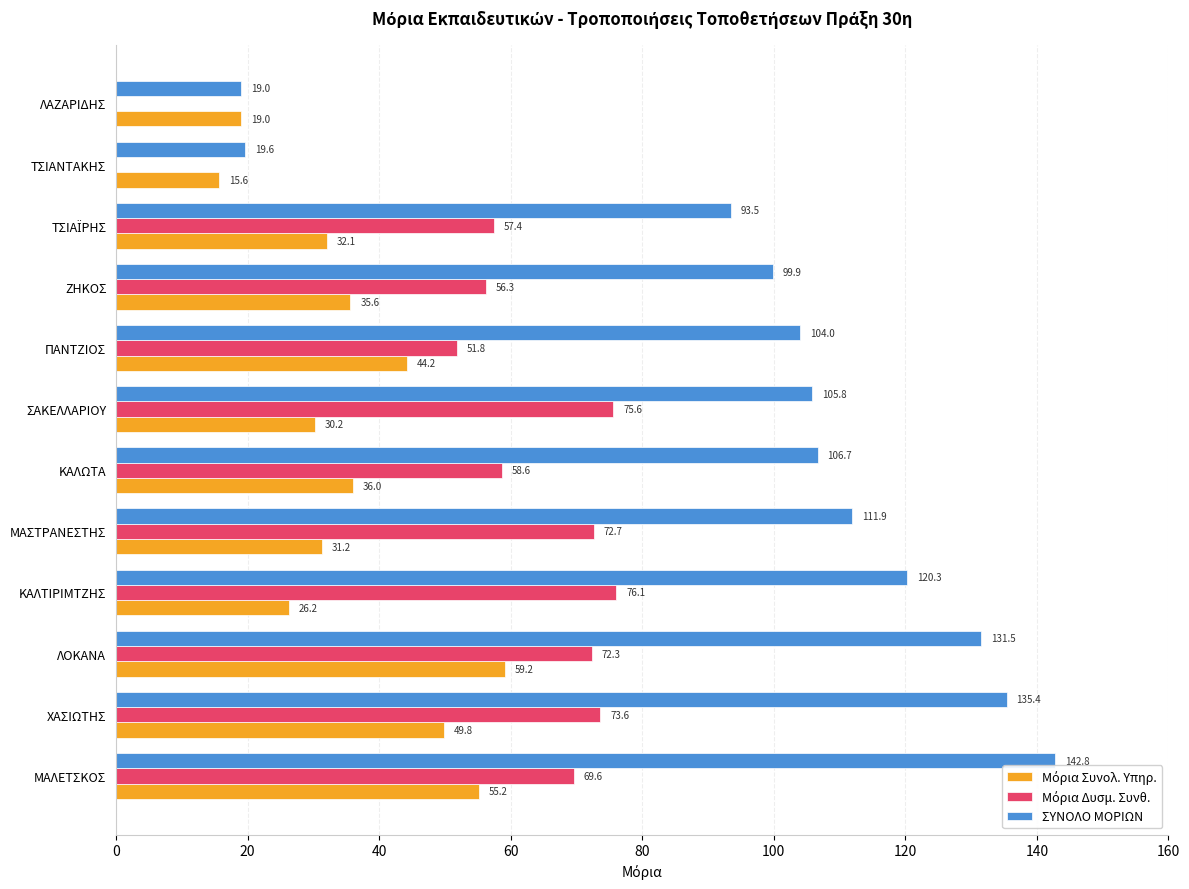

The ΣΥΝΟΛΟ ΜΟΡΙΩΝ series shows 188.4 at ΚΑΛΤΙΡΙΜΤΖΗΣ. True or false?

False